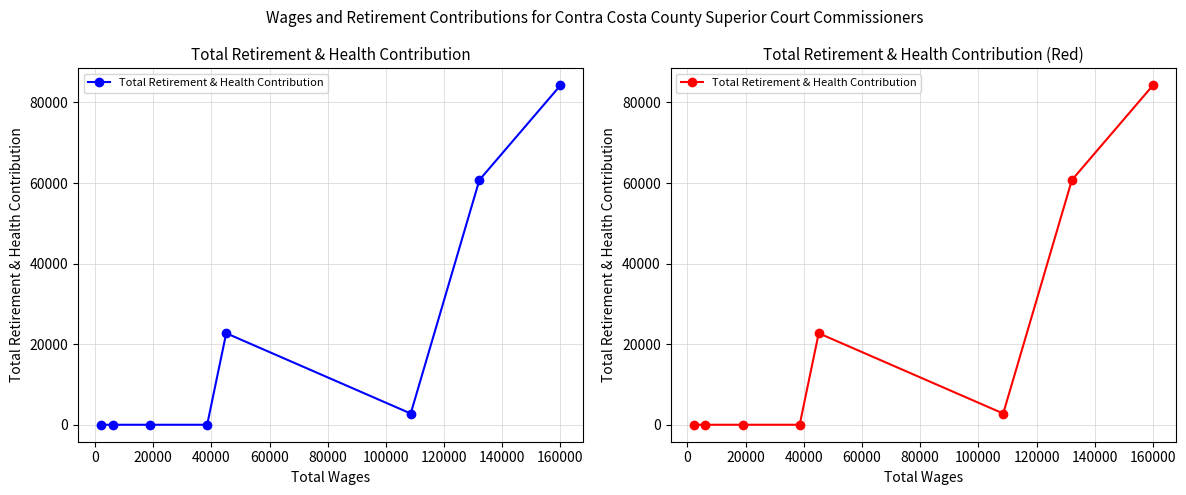

Where is the first local minimum?

20000